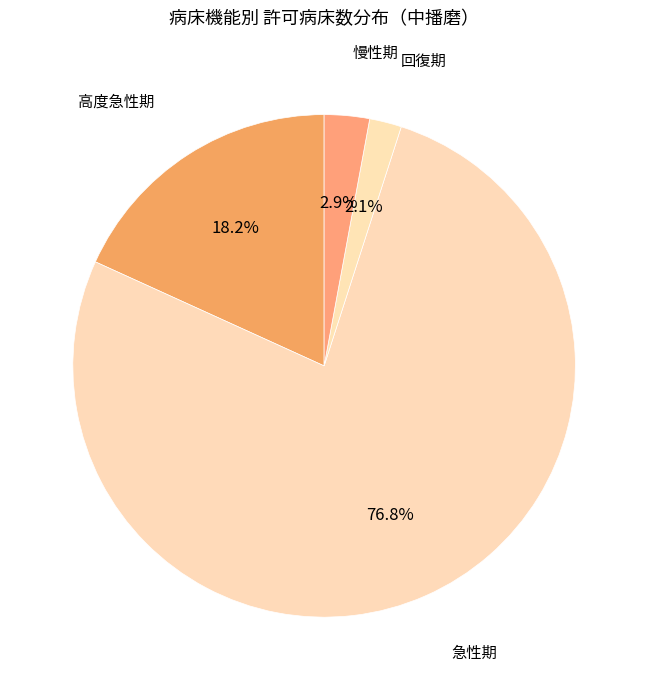

Do 急性期 and 高度急性期 together represent more than half of the pie?

Yes